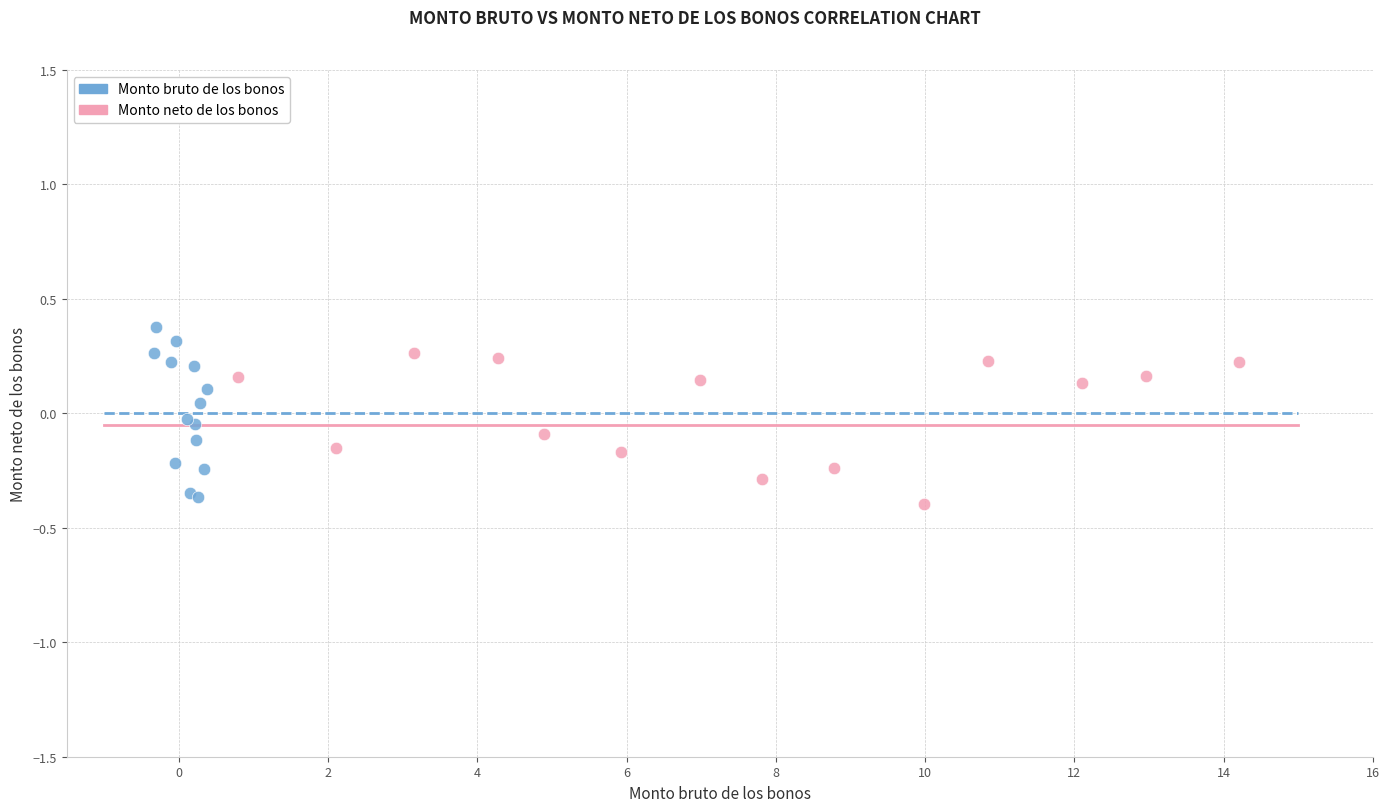

What are all the series names shown in the legend?

Monto bruto de los bonos, Monto neto de los bonos